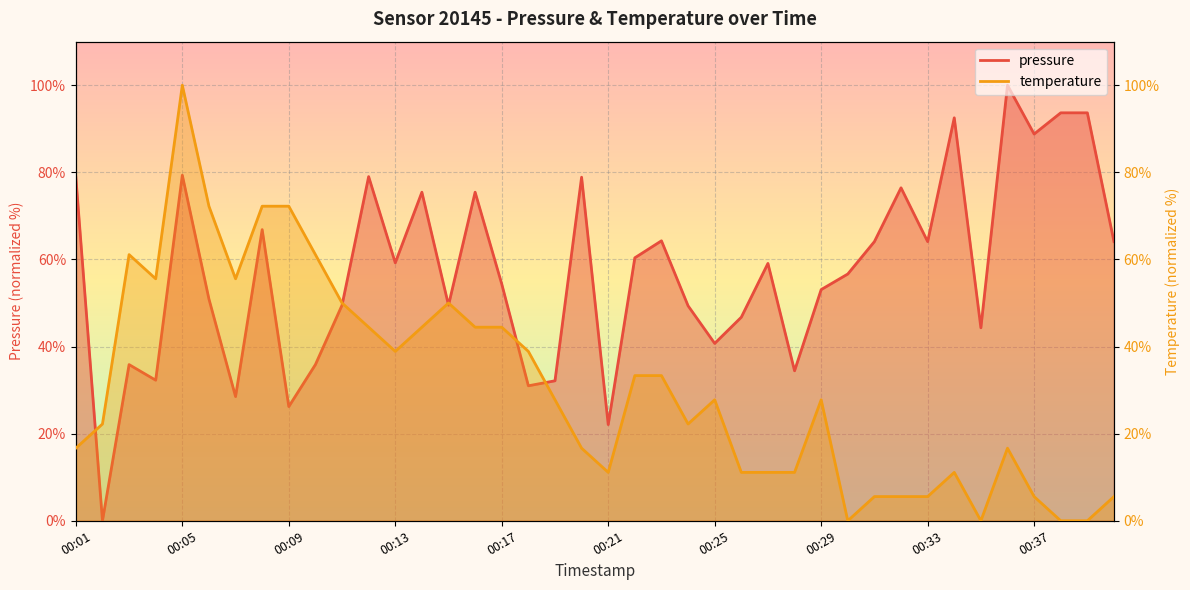

What is the difference between the second highest and minimum values in the temperature series?

72.2